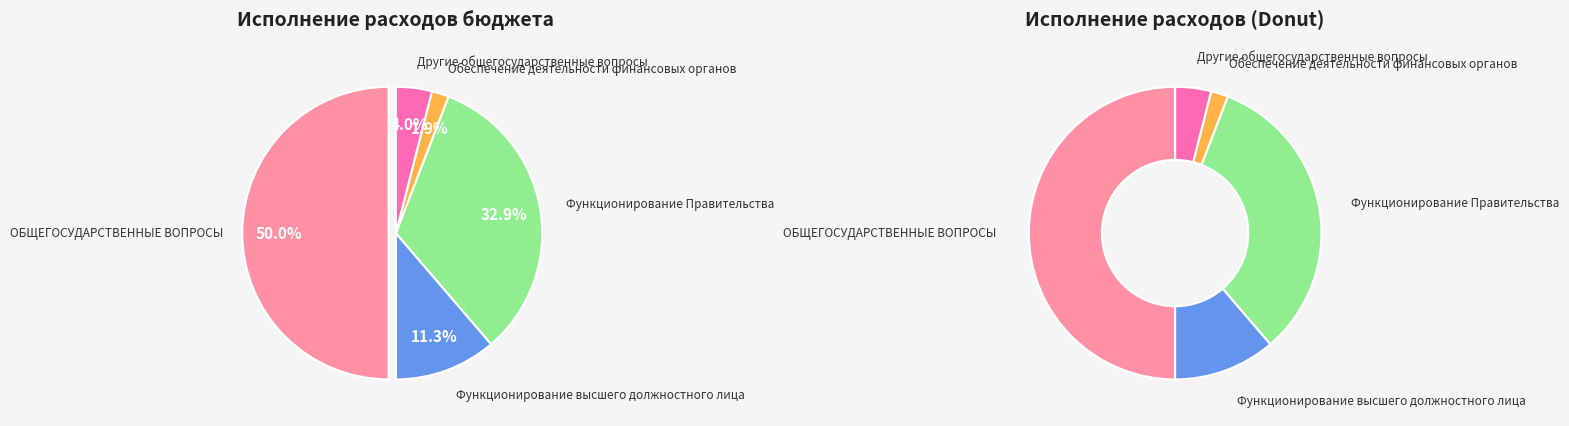

What percentage is the Обеспечение деятельности финансовых органов slice, to the nearest percent?

2%